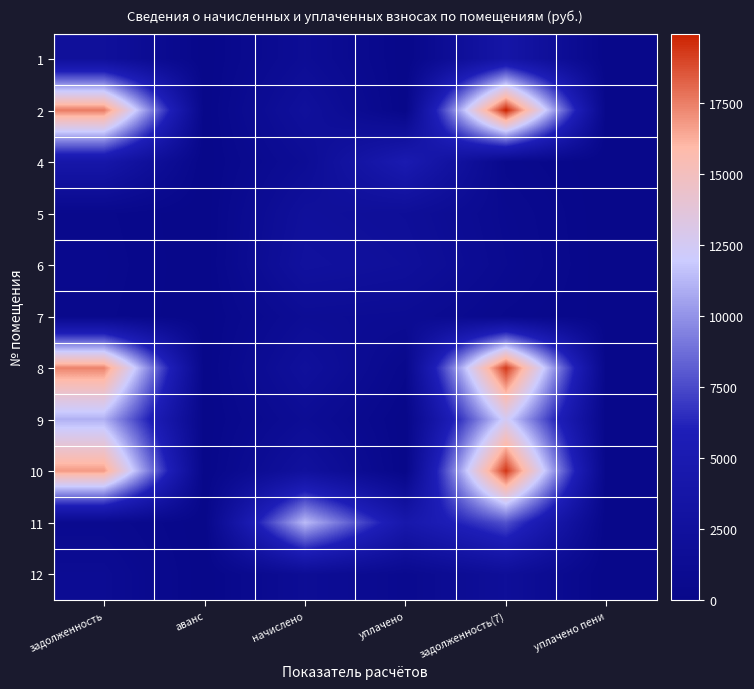

Reading left to right, list all the values displayed in this chart.

1: задолженность=2226.5	аванс=0.0	начислено=1500.3	уплачено=0.0	задолженность(7)=3726.8	уплачено пени=0.0
2: задолженность=17615.5	аванс=0.0	начислено=2333.8	уплачено=0.0	задолженность(7)=19949.2	уплачено пени=0.0
4: задолженность=4017.4	аванс=0.0	начислено=1490.1	уплачено=5050.0	задолженность(7)=457.5	уплачено пени=0.0
5: задолженность=355.2	аванс=0.0	начислено=2323.6	уплачено=1919.0	задолженность(7)=759.8	уплачено пени=0.0
6: задолженность=415.8	аванс=0.0	начислено=2619.5	уплачено=2163.0	задолженность(7)=872.4	уплачено пени=0.0
7: задолженность=354.8	аванс=0.0	начислено=1456.1	уплачено=1313.3	задолженность(7)=497.5	уплачено пени=71.2
8: задолженность=17384.4	аванс=0.0	начислено=2303.2	уплачено=384.0	задолженность(7)=19303.5	уплачено пени=0.0
9: задолженность=11040.4	аванс=0.0	начислено=1462.9	уплачено=0.0	задолженность(7)=12503.3	уплачено пени=0.0
10: задолженность=16792.3	аванс=0.0	начислено=2592.3	уплачено=0.0	задолженность(7)=19384.6	уплачено пени=0.0
11: задолженность=732.3	аванс=0.0	начислено=11405.8	уплачено=4373.0	задолженность(7)=7765.1	уплачено пени=0.0
12: задолженность=1190.9	аванс=0.0	начислено=1500.3	уплачено=718.1	задолженность(7)=1973.1	уплачено пени=0.0